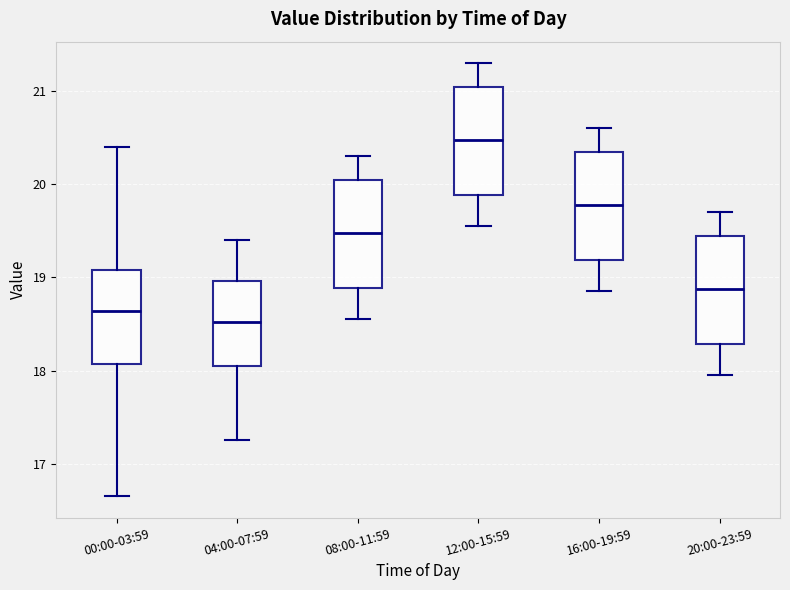

Reading left to right, transcribe this box plot: for each box, give where its median line is, the range the box spans, and where its two whiskers end, as read against the y-axis. The values are not printed on the chart, so give them approximately, as read against the axis.

00:00-03:59: median 18.6, box 18.1 to 19.1, whiskers 16.7 to 20.4
04:00-07:59: median 18.5, box 18.1 to 19.0, whiskers 17.3 to 19.4
08:00-11:59: median 19.5, box 18.9 to 20.1, whiskers 18.6 to 20.3
12:00-15:59: median 20.5, box 19.9 to 21.1, whiskers 19.6 to 21.3
16:00-19:59: median 19.8, box 19.2 to 20.4, whiskers 18.9 to 20.6
20:00-23:59: median 18.9, box 18.3 to 19.5, whiskers 18.0 to 19.7